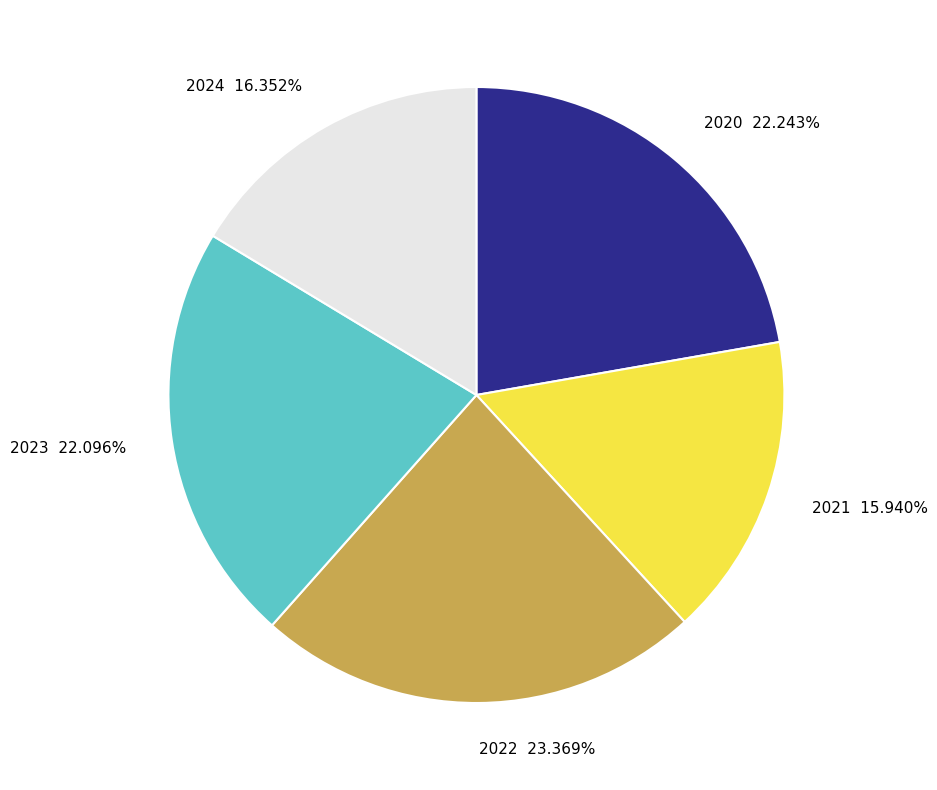

Combined, do 2020 and 2023 account for over 50%?

No